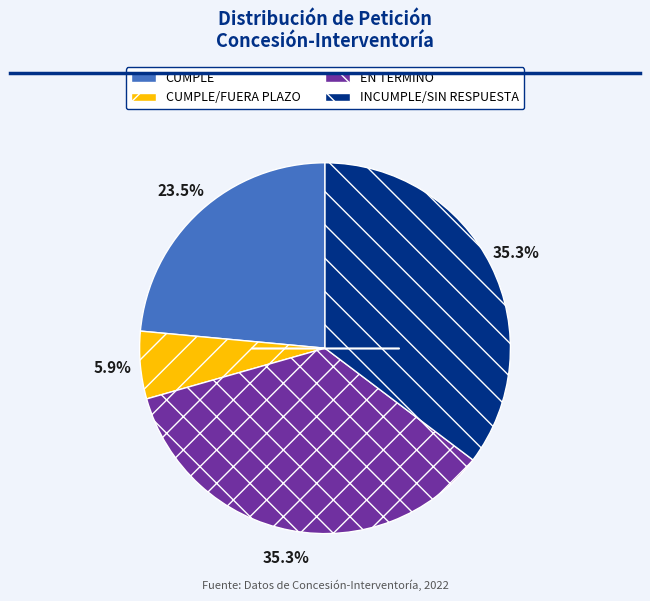

What is the ratio of the value at CUMPLE/FUERA PLAZO to the value at EN TERMINO?

0.2